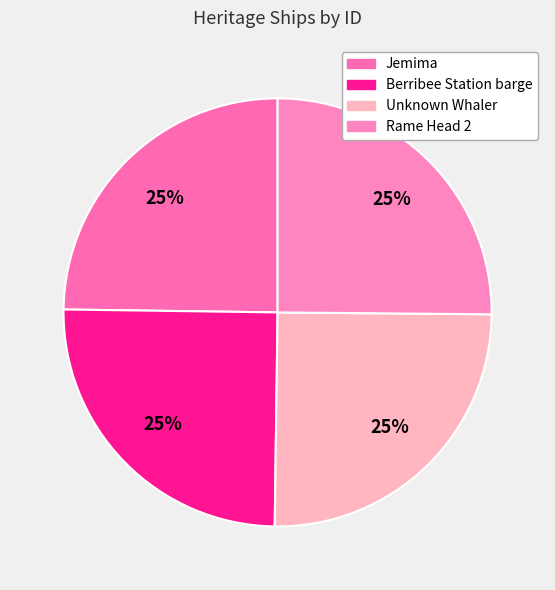

To the nearest percent, what portion does Unknown Whaler represent?

25%